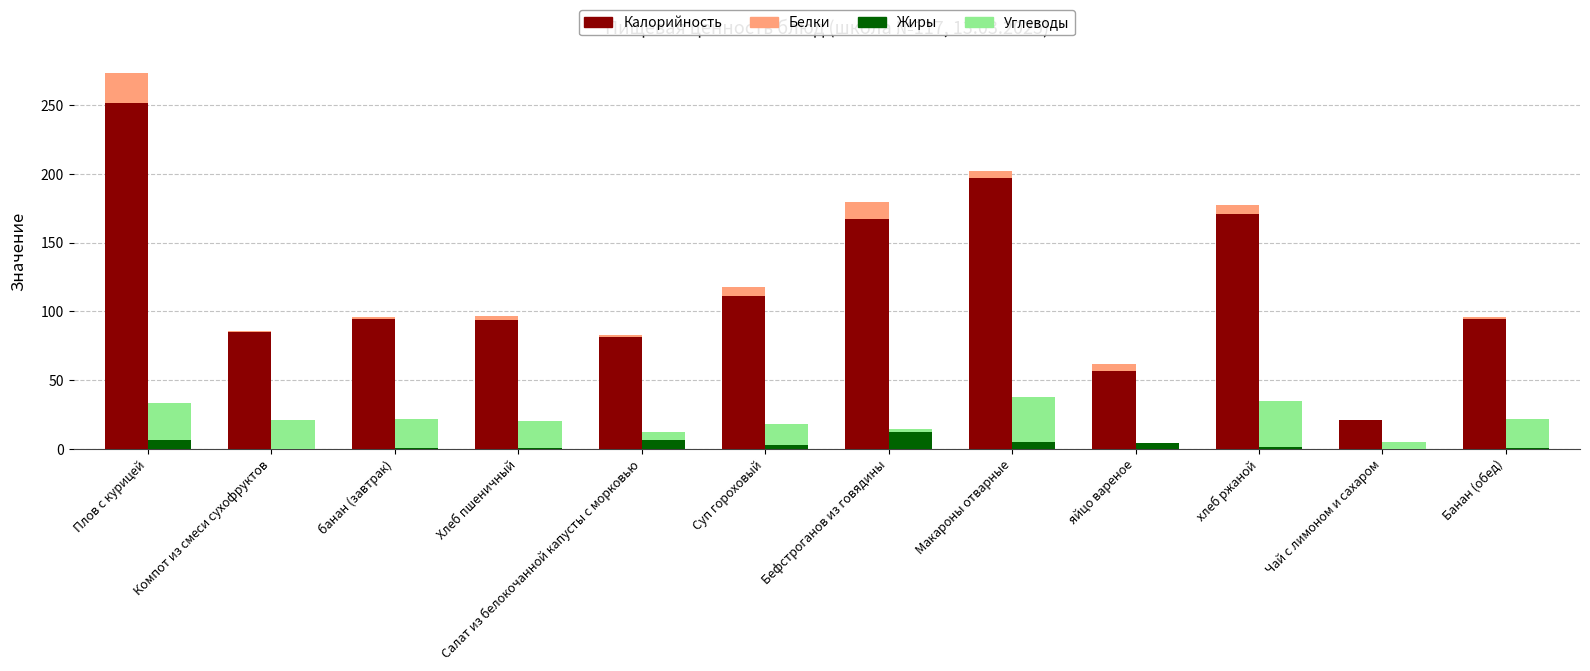

At which label is Жиры closest to 6?

Салат из белокочанной капусты с морковью